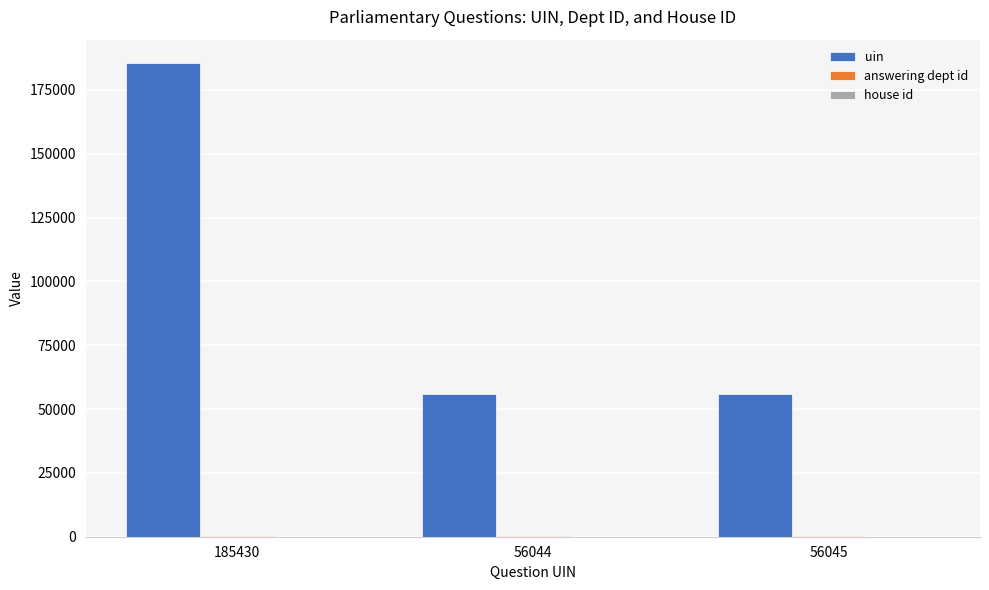

Which series has the largest range (max minus min)?

uin